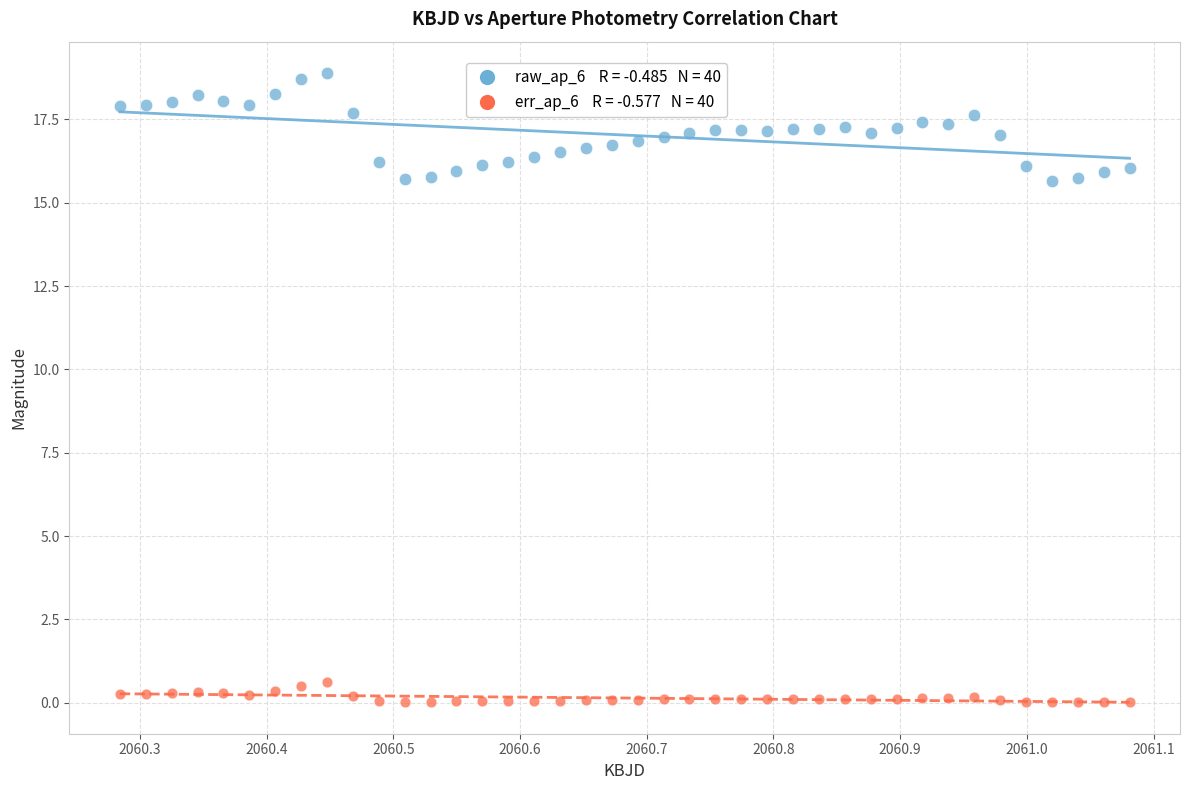

Across all data points, what is the range of X values (max minus min)?

0.8